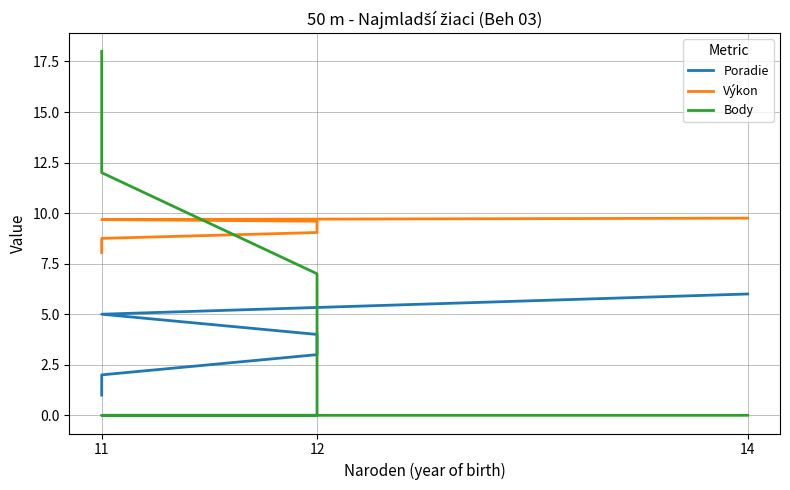

What are all the series names shown in the legend?

Poradie, Výkon, Body